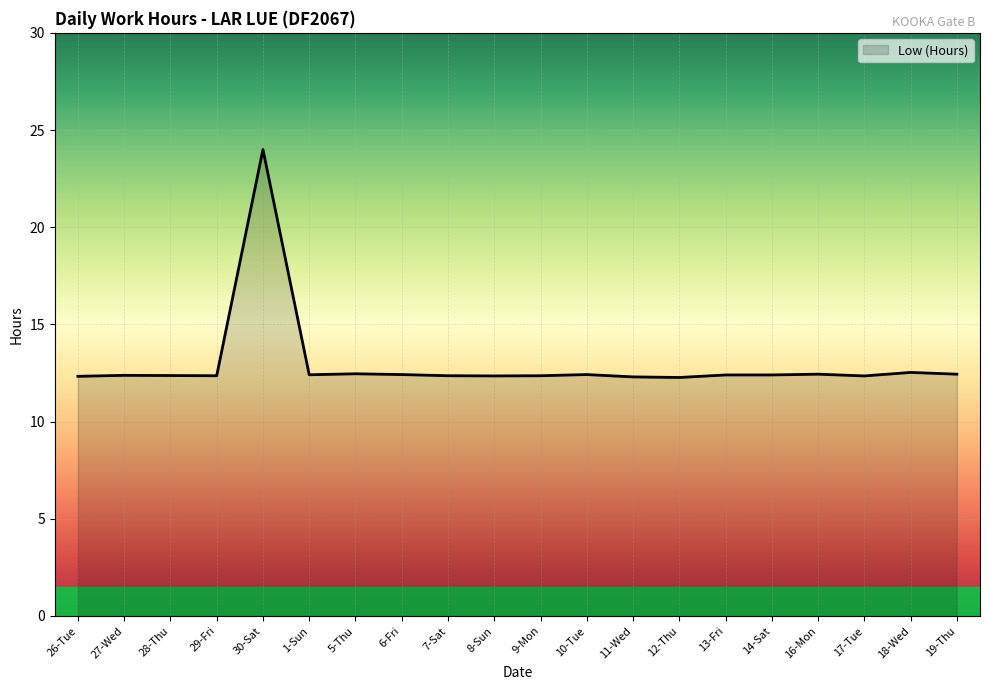

What is the difference between the second highest and minimum values?

0.3